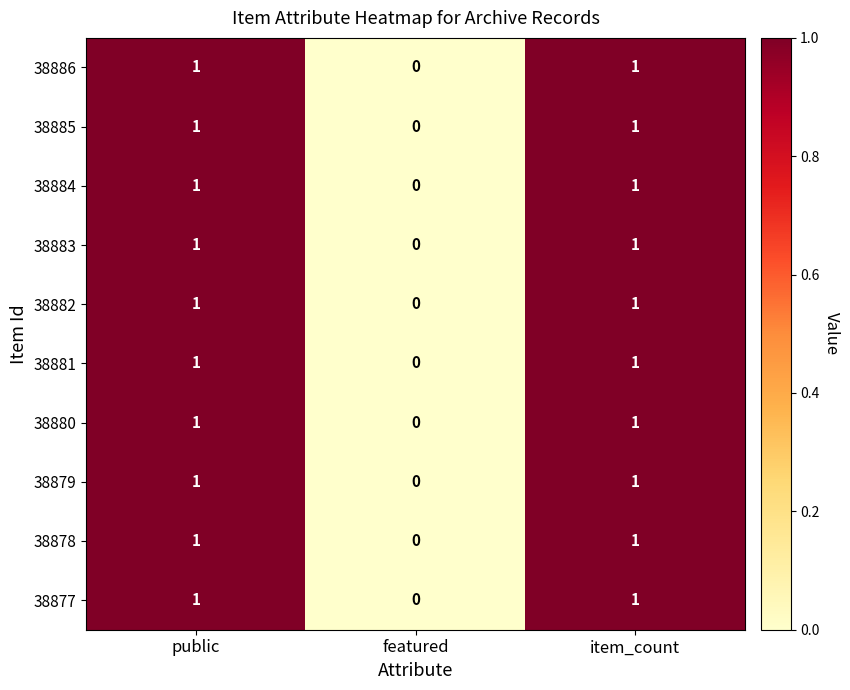

Count the number of data series in this chart.

10